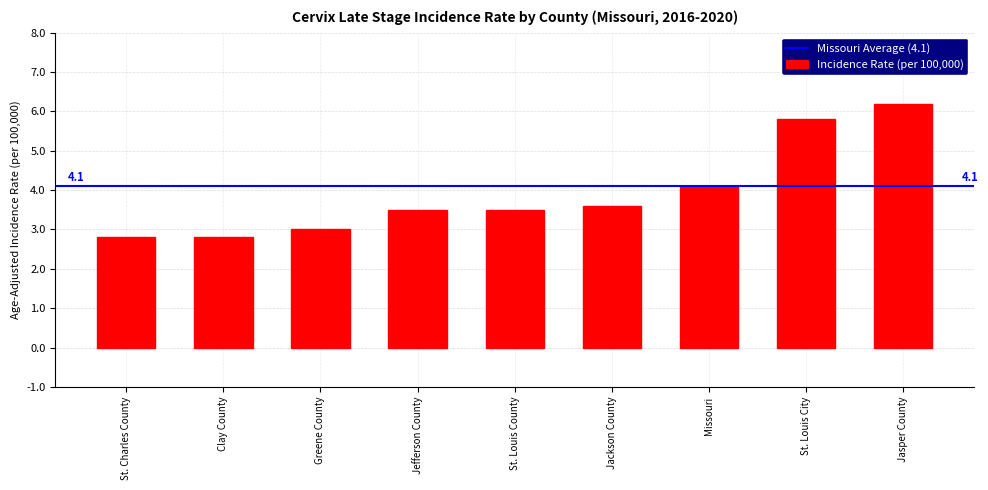

Reading left to right, list all the values displayed in this chart.

2.8	2.8	3.0	3.5	3.5	3.6	4.1	5.8	6.2